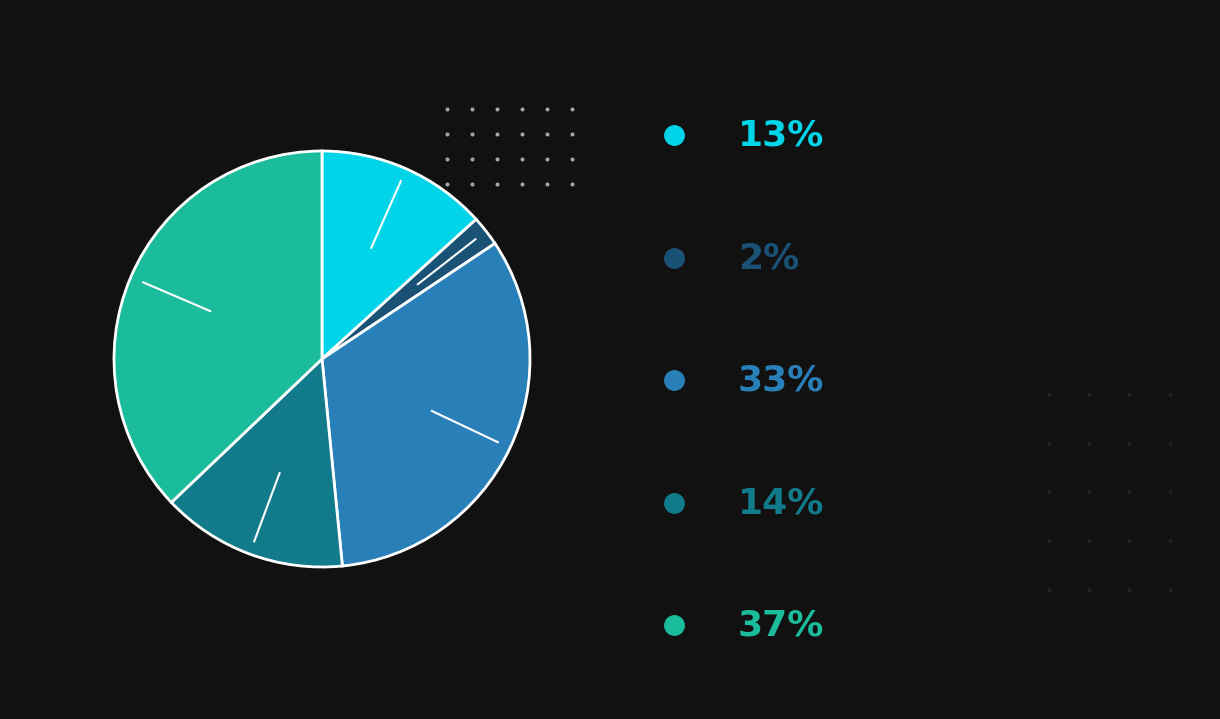

Is there a majority slice in this chart?

No